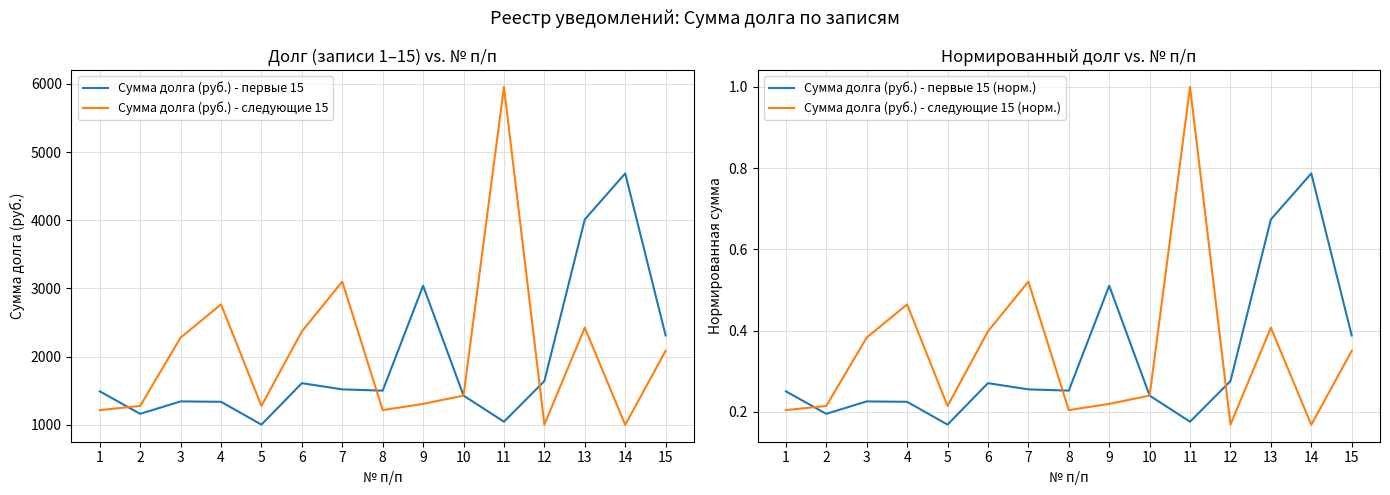

What is the difference between the maximum and minimum values in the Сумма долга (руб.) - следующие 15 series?

4956.4